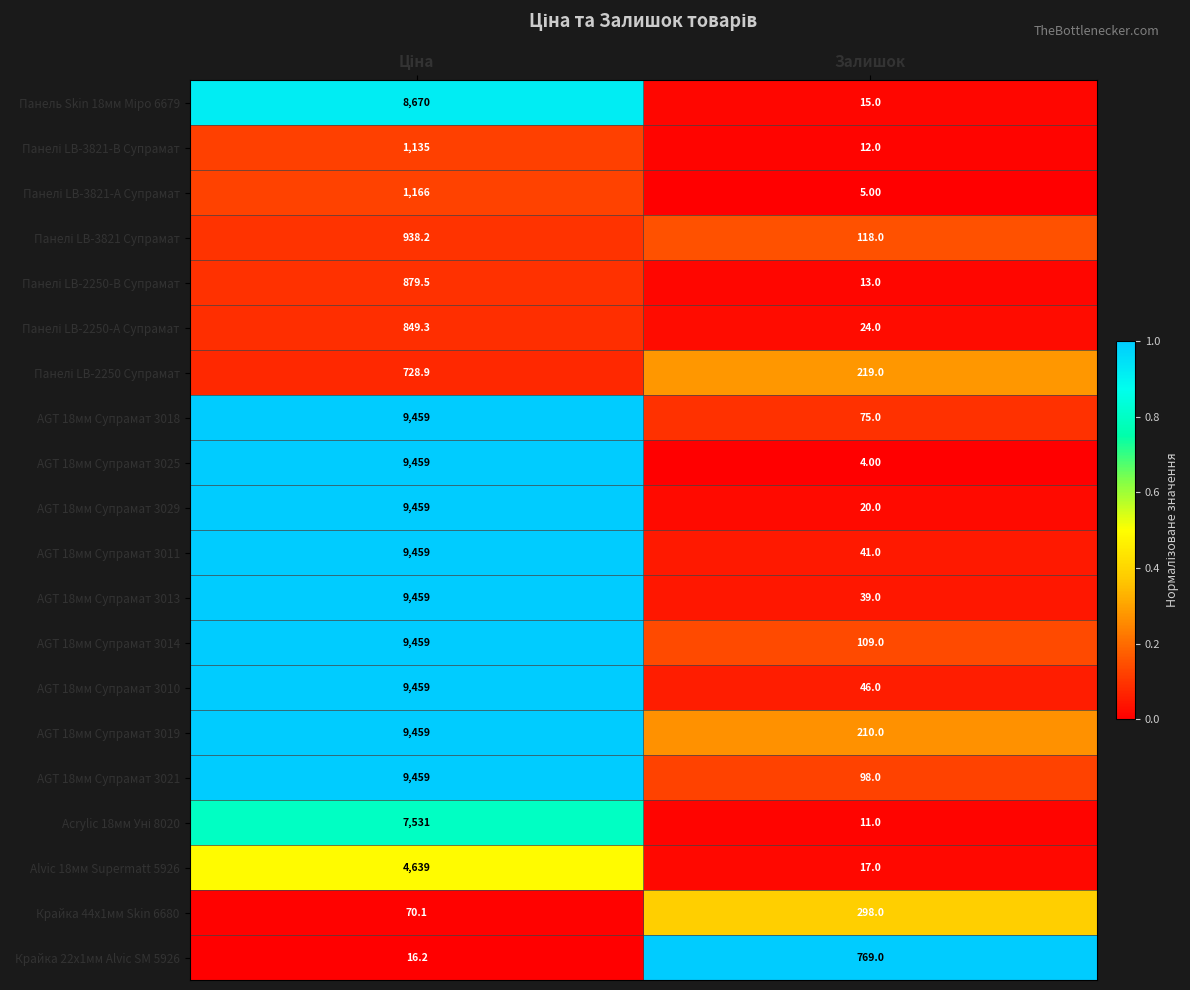

Which series has the largest total across all categories?

AGT 18мм Супрамат 3019